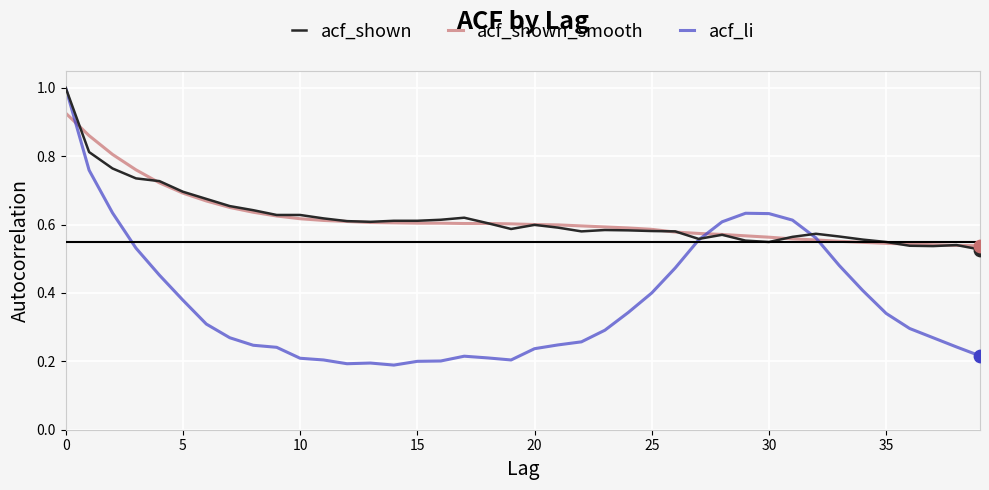

Which series has the largest range (max minus min)?

acf_li